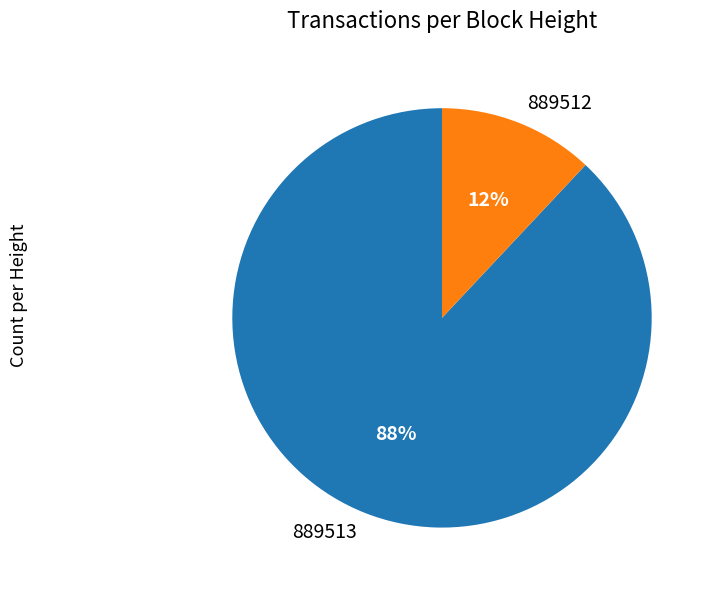

To the nearest percent, what is the difference between the largest and smallest slice percentages?

76%